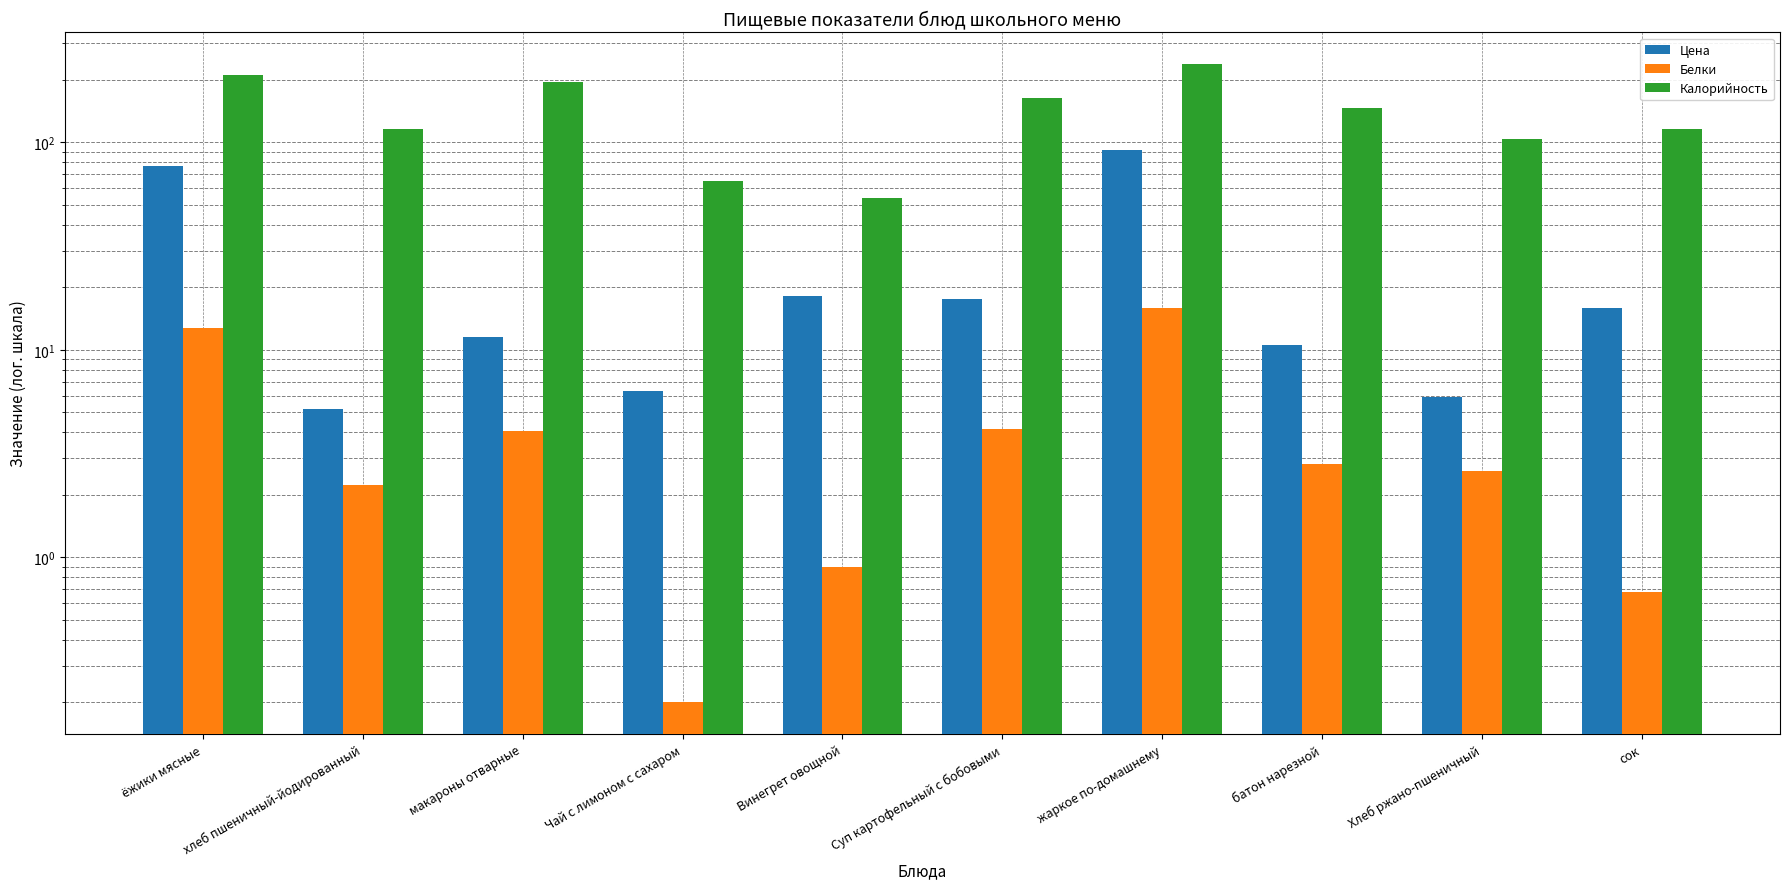

Where does the Белки series first go above 2?

ёжики мясные